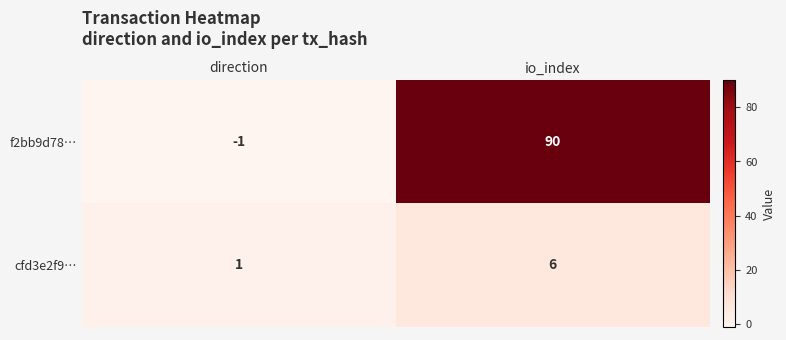

What is the average value of the cfd3e2f9… series?

4